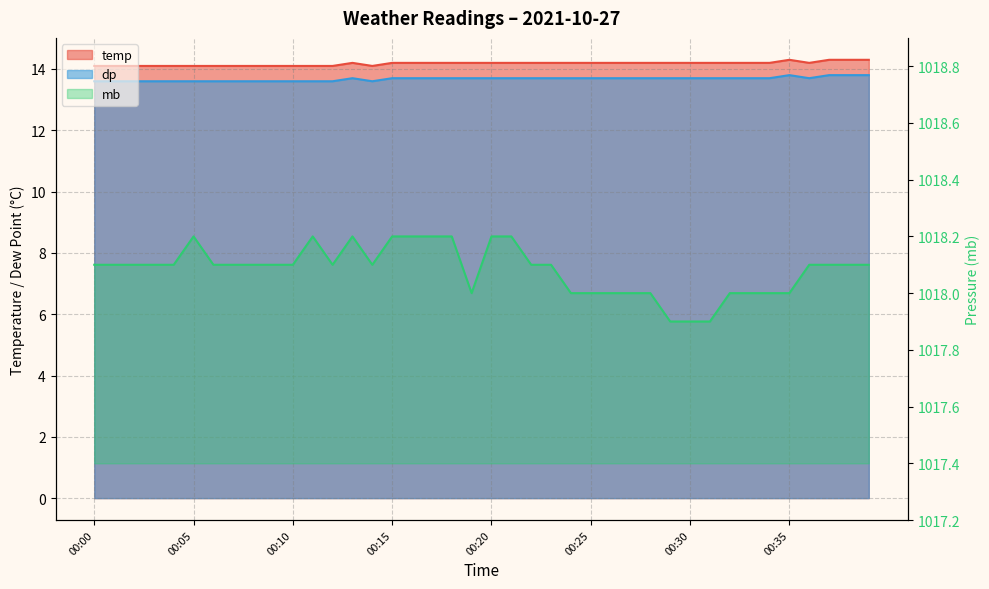

Reading left to right, extract all data points from this chart.

temp: 14.1	14.1	14.1	14.1	14.1	14.1	14.1	14.1	14.1	14.1	14.1	14.1	14.1	14.2	14.1	14.2	14.2	14.2	14.2	14.2	14.2	14.2	14.2	14.2	14.2	14.2	14.2	14.2	14.2	14.2	14.2	14.2	14.2	14.2	14.2	14.3	14.2	14.3	14.3	14.3
dp: 13.6	13.6	13.6	13.6	13.6	13.6	13.6	13.6	13.6	13.6	13.6	13.6	13.6	13.7	13.6	13.7	13.7	13.7	13.7	13.7	13.7	13.7	13.7	13.7	13.7	13.7	13.7	13.7	13.7	13.7	13.7	13.7	13.7	13.7	13.7	13.8	13.7	13.8	13.8	13.8
mb: 1018.1	1018.1	1018.1	1018.1	1018.1	1018.2	1018.1	1018.1	1018.1	1018.1	1018.1	1018.2	1018.1	1018.2	1018.1	1018.2	1018.2	1018.2	1018.2	1018.0	1018.2	1018.2	1018.1	1018.1	1018.0	1018.0	1018.0	1018.0	1018.0	1017.9	1017.9	1017.9	1018.0	1018.0	1018.0	1018.0	1018.1	1018.1	1018.1	1018.1